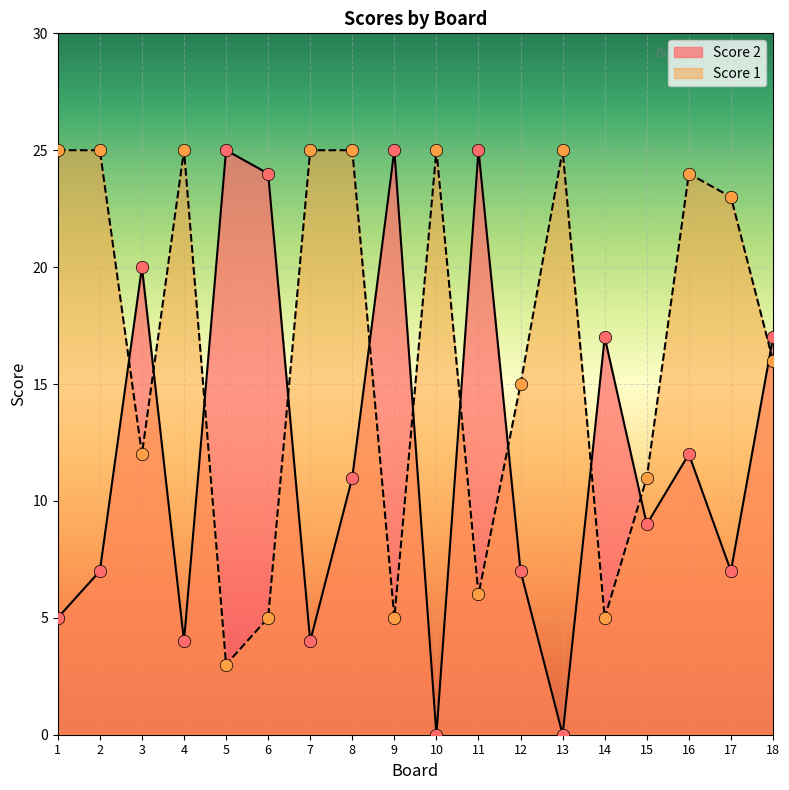

Is the value of Score 1 at 15 greater than the value of Score 2 at 17?

Yes